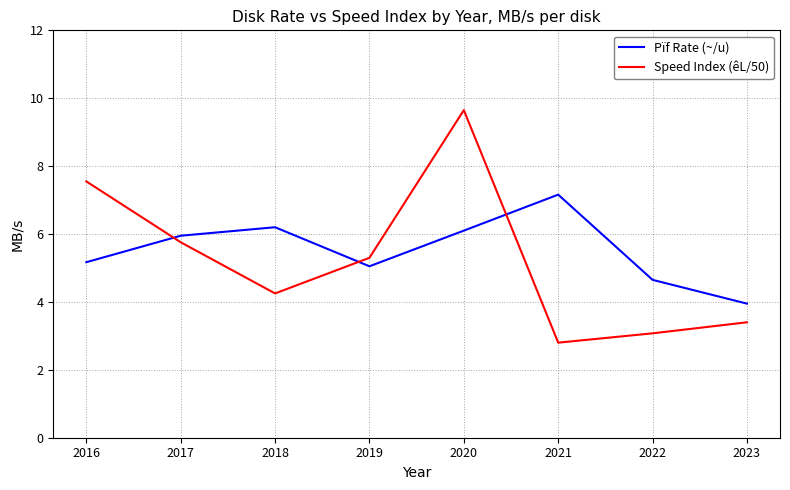

True or false: Speed Index (êL/50) has a value of 7.5 at 2016.

True